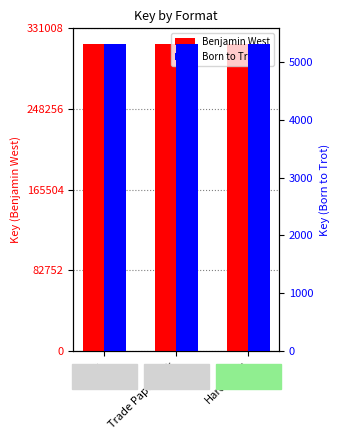

What is the smallest value displayed?

5324